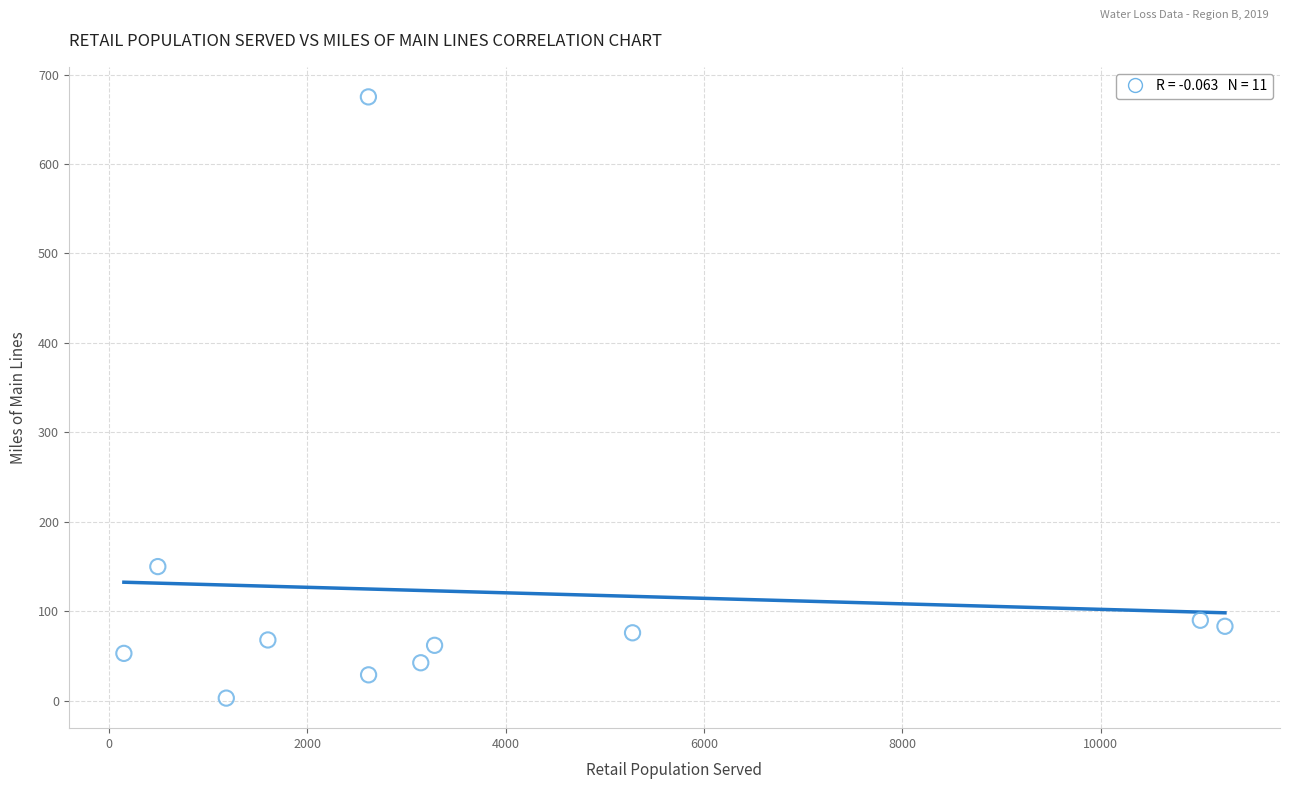

What Y value in the scatter plot is closest to 339?

150.0